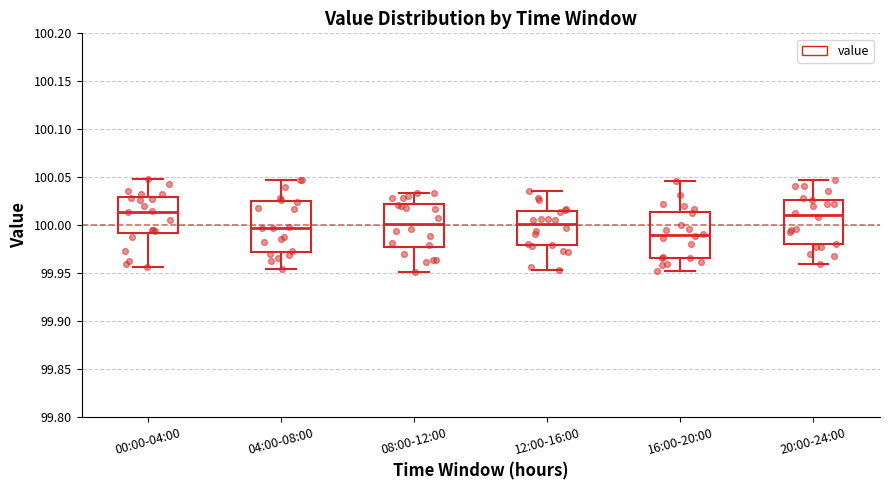

Which box's median line is the lowest?

16:00-20:00